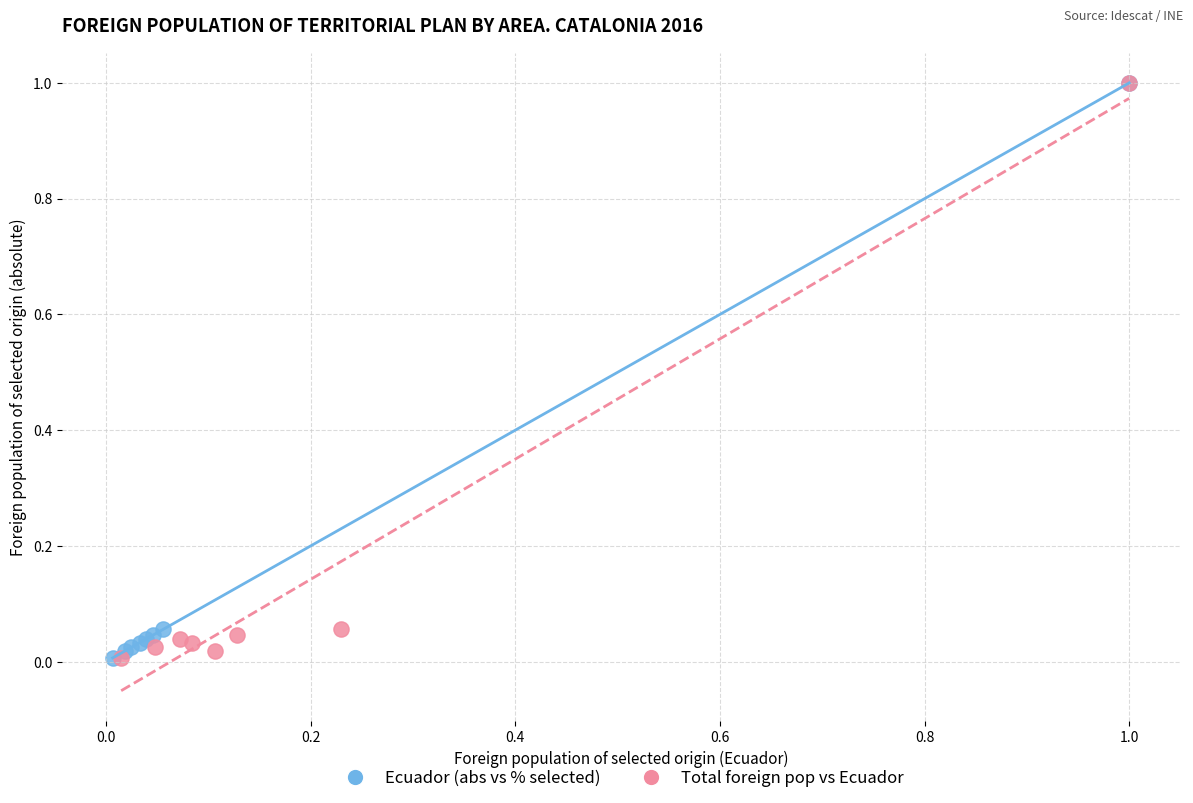

What are all the series names shown in the legend?

Ecuador (abs vs % selected), Total foreign pop vs Ecuador